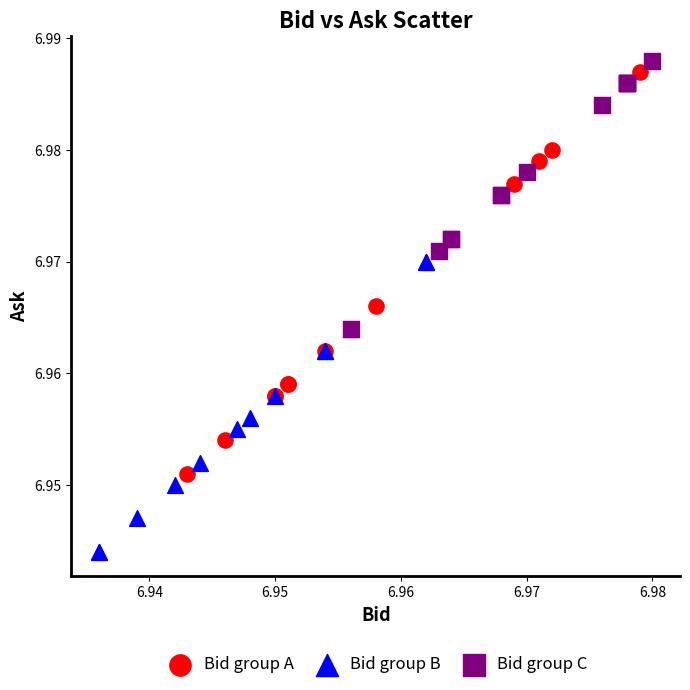

Which series has the largest Y range (max minus min)?

Bid group A